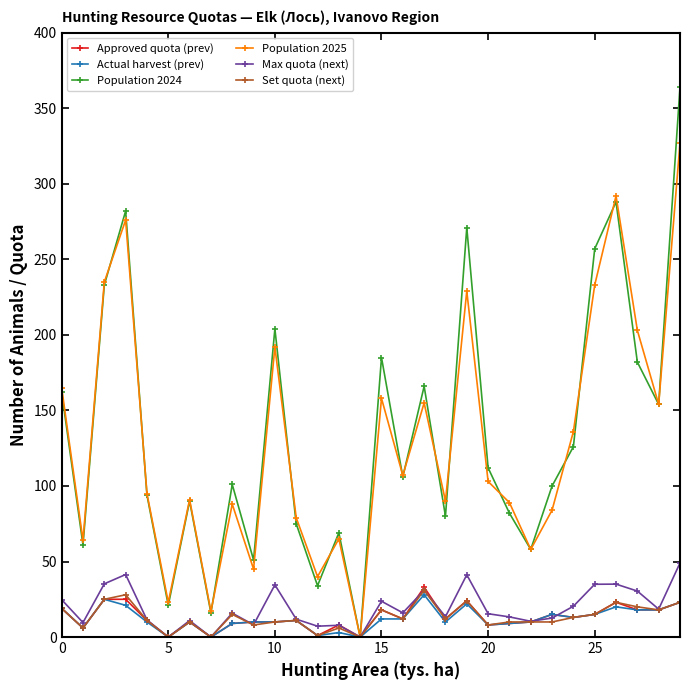

What is the average value of the Actual harvest (prev) series?

12.3